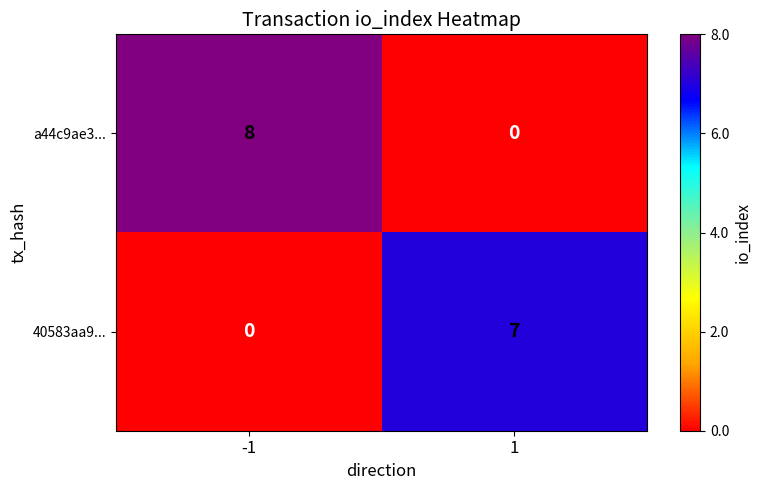

What is the average value of the a44c9ae3... series?

4